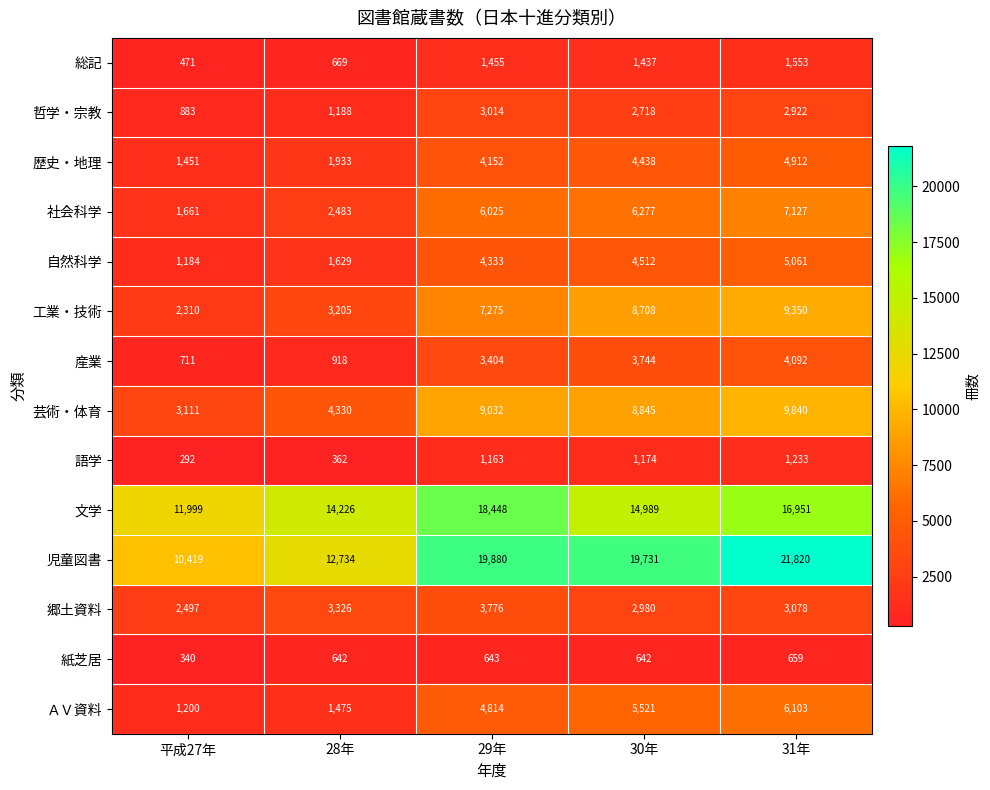

Which category has the lowest value in the 歴史・地理 series?

平成27年